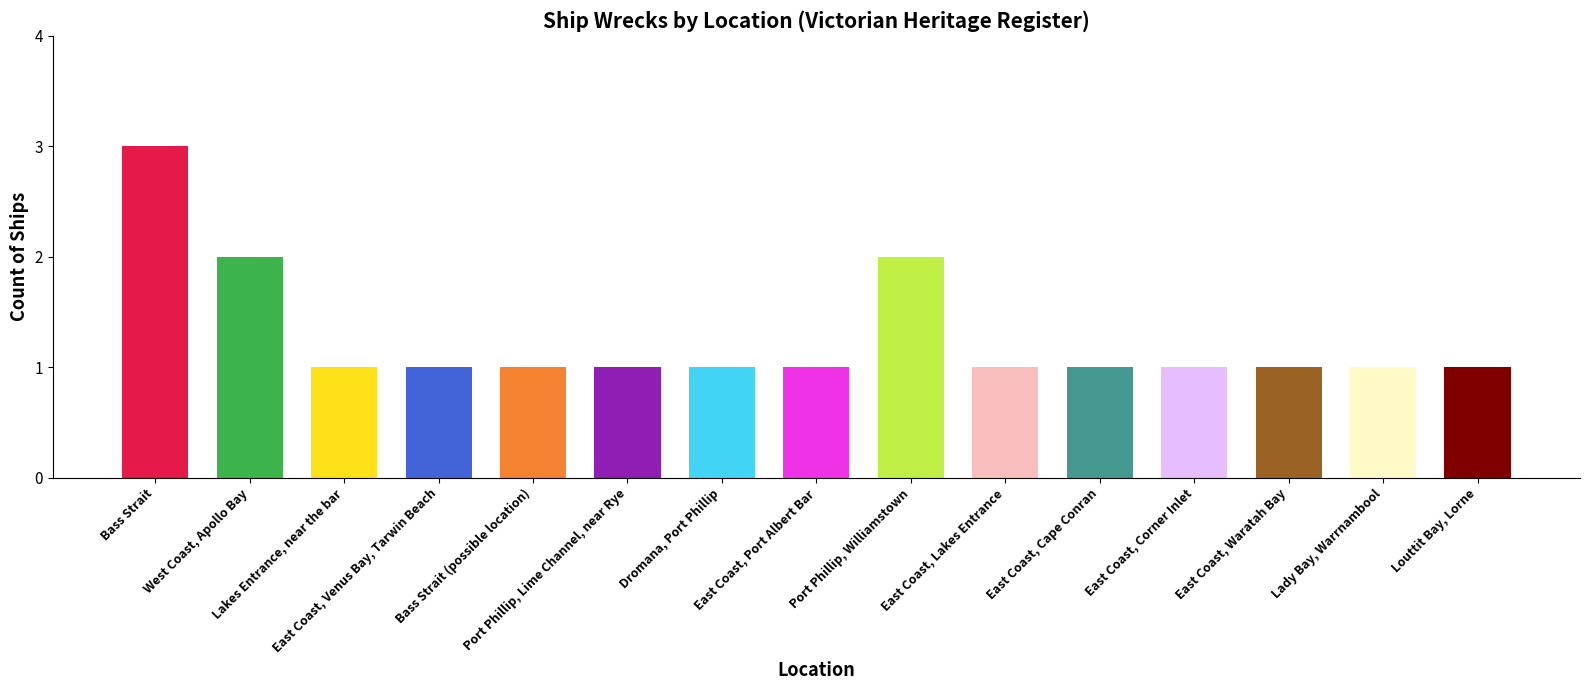

Does the chart contain stacked bars?

No